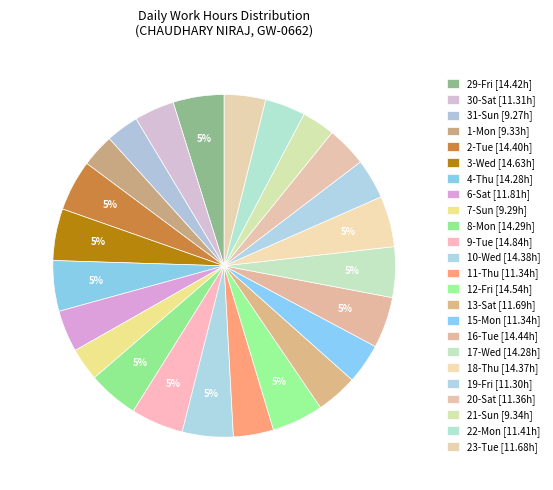

To the nearest percent, what portion does 17-Wed represent?

5%